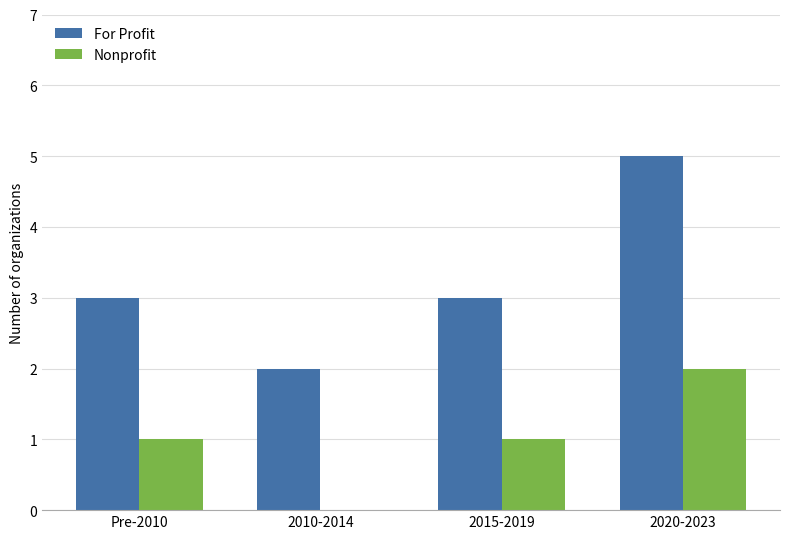

What is the sum of the For Profit values at 2020-2023 and 2015-2019?

8